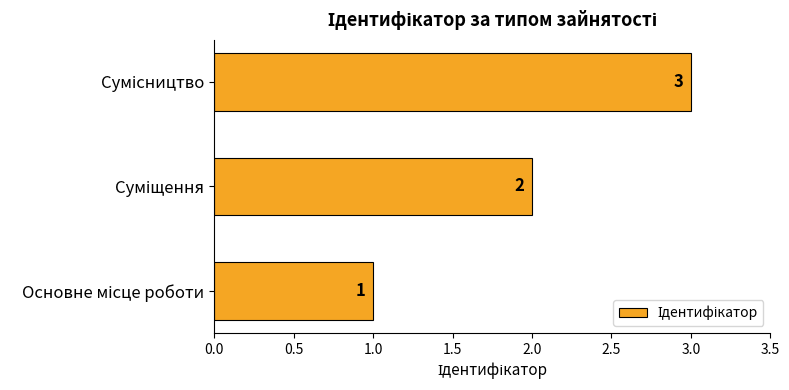

What is the maximum value shown in the chart?

3